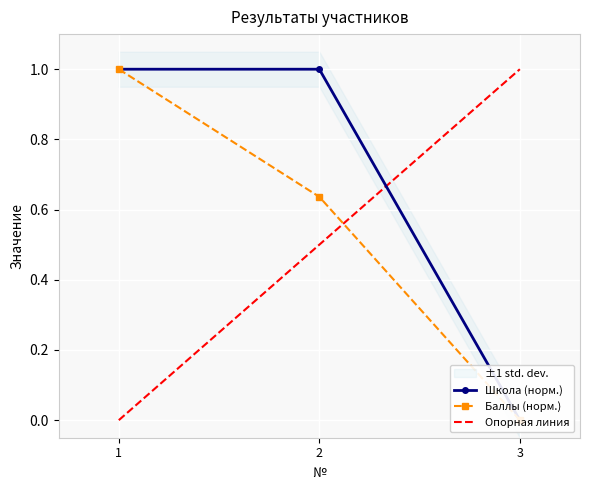

Rank the categories by Баллы value from highest to lowest.

1, 2, 3